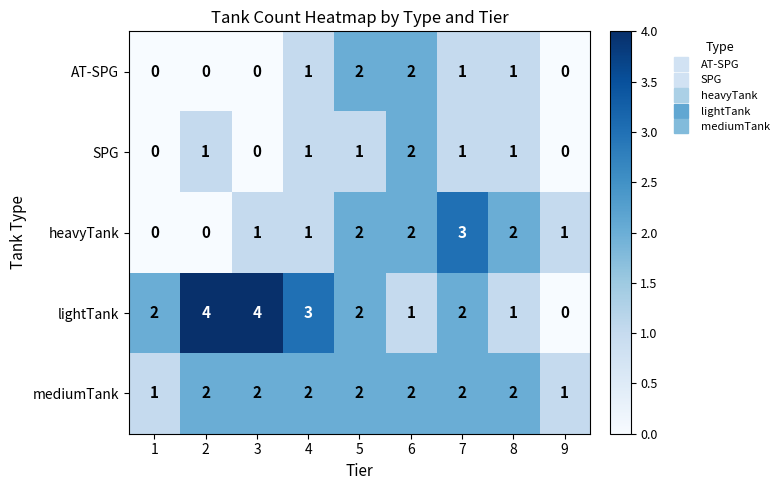

Which series has the largest range (max minus min)?

lightTank